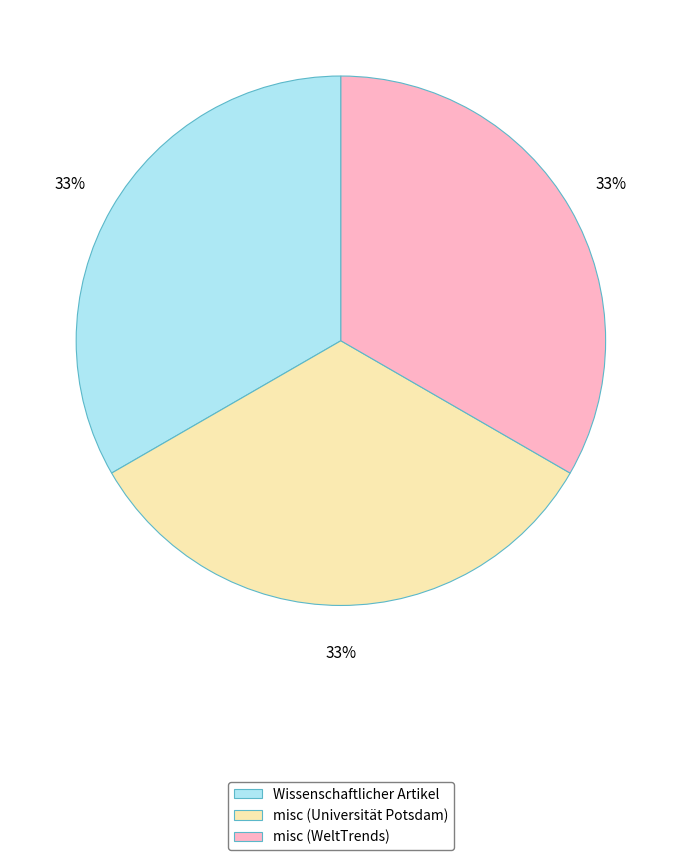

To the nearest percent, what is the average slice percentage?

33%